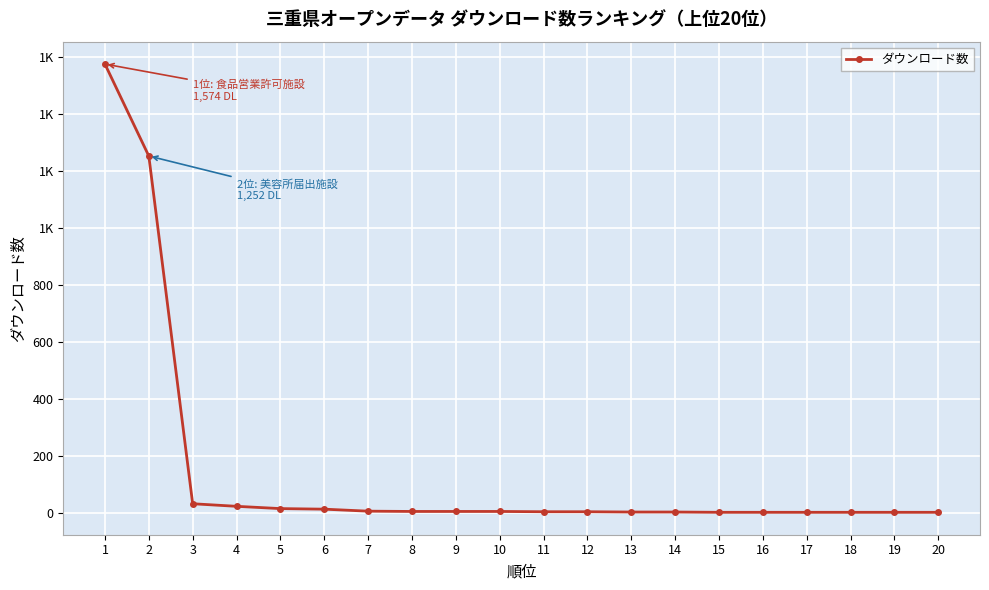

What is the sum of the values at 1 and 18?

1578